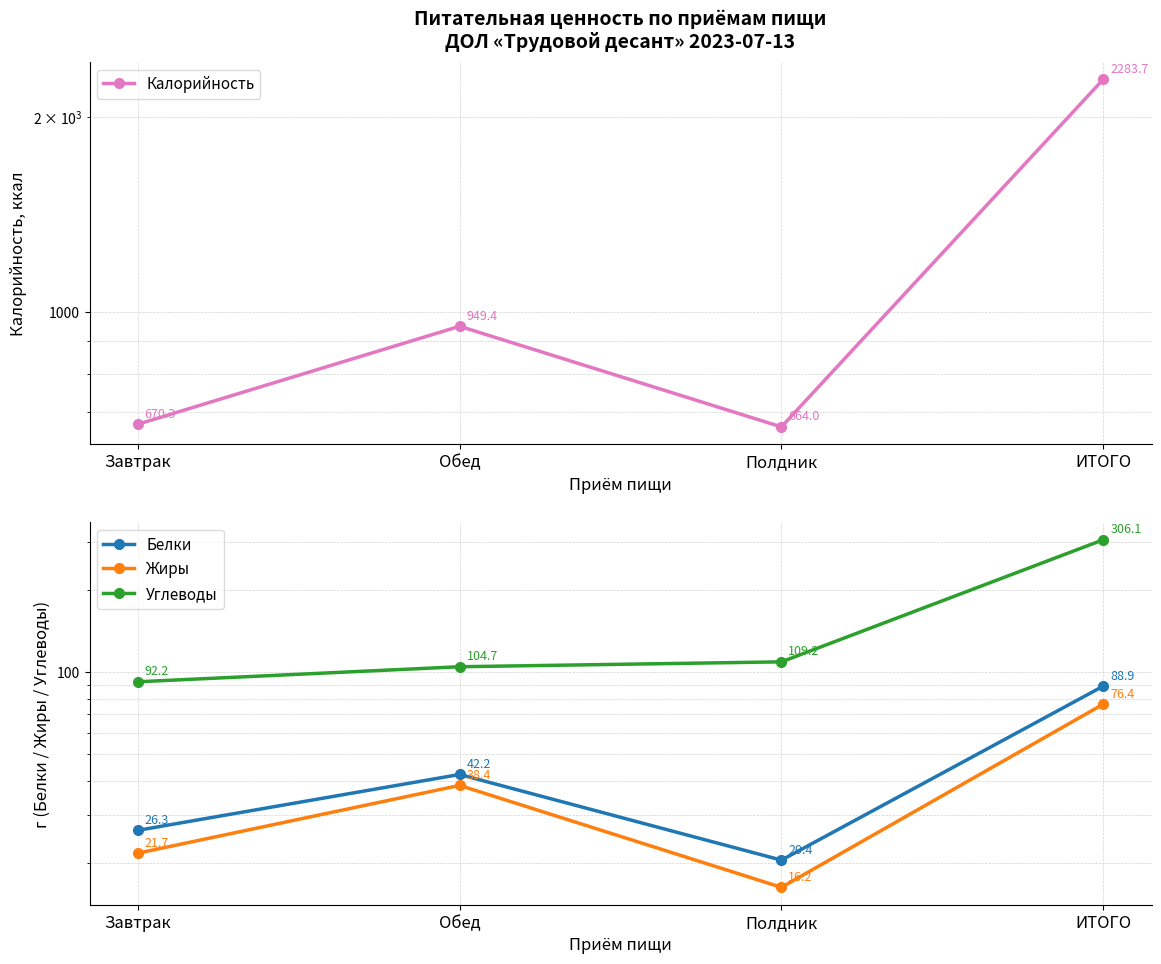

Which has a higher value, ИТОГО or Обед?

ИТОГО